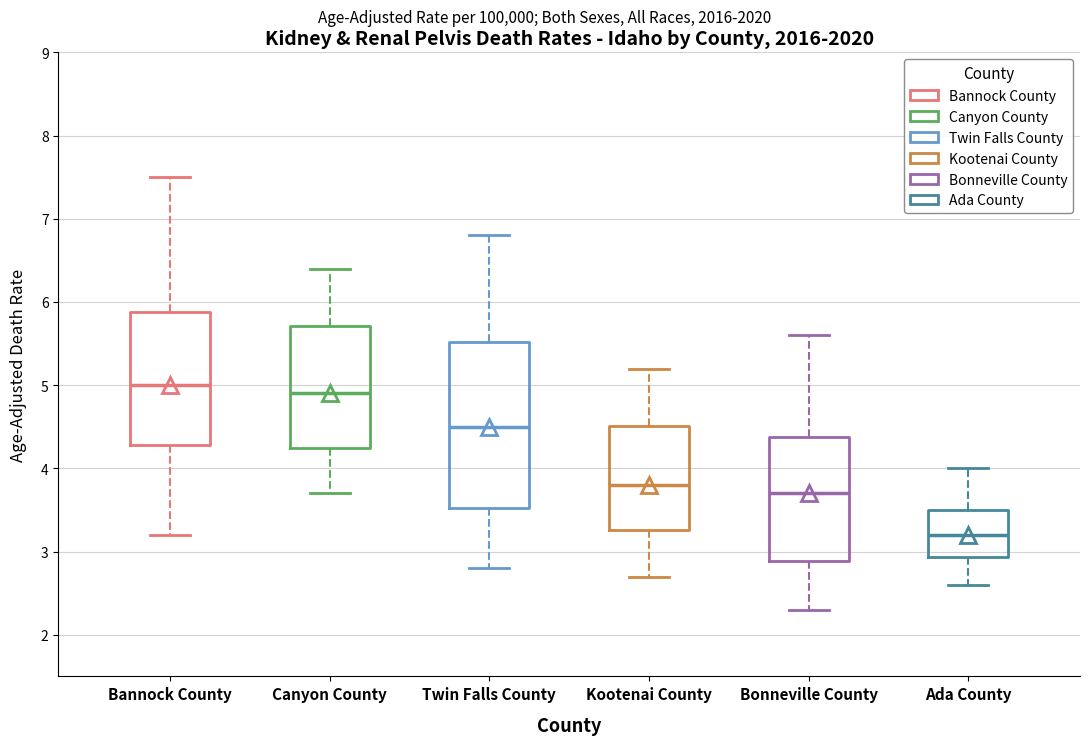

Which box has the lowest median line?

Ada County